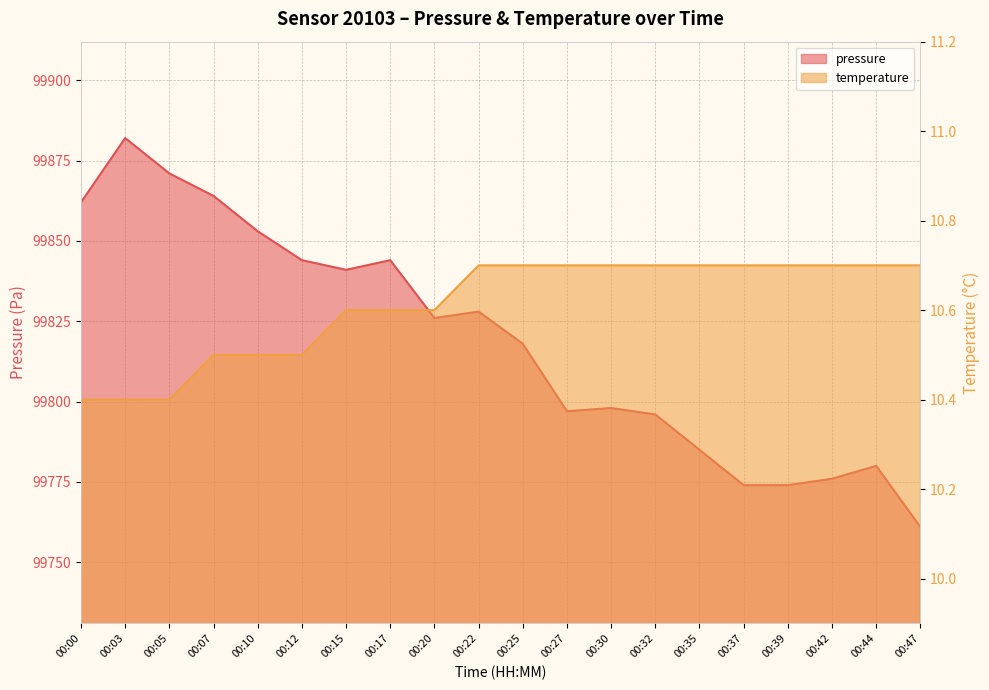

Which has a higher value, 00:15 or 00:22?

00:15